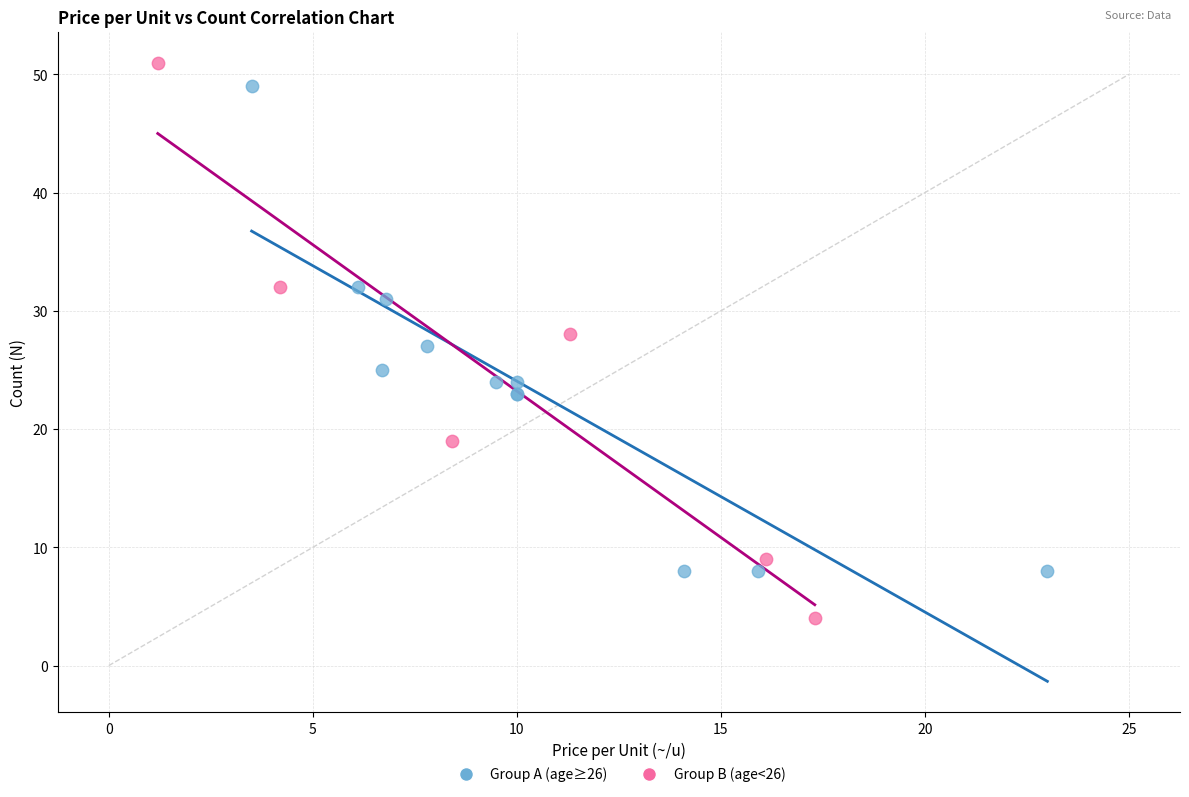

Which series contains the highest Y value?

Group B (age<26)